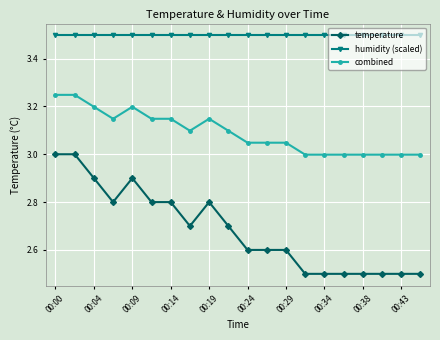

True or false: combined and temperature intersect in this chart.

False